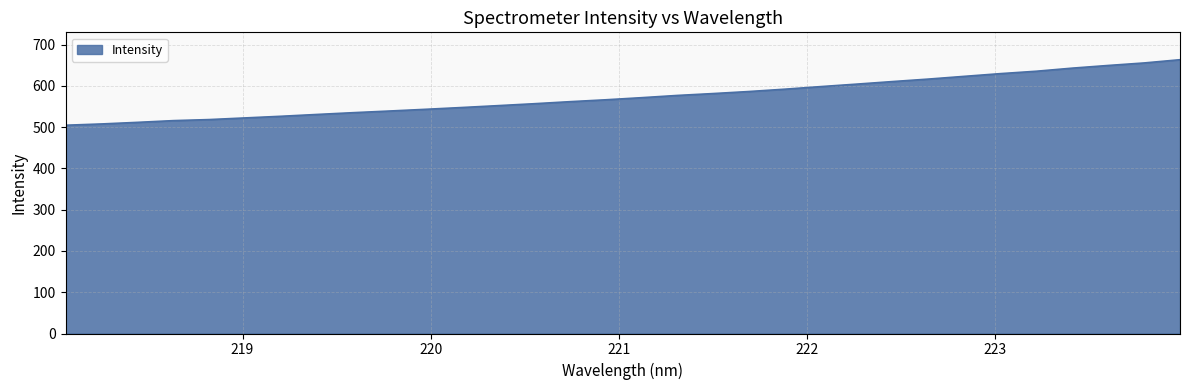

What is the greatest value displayed?

663.3